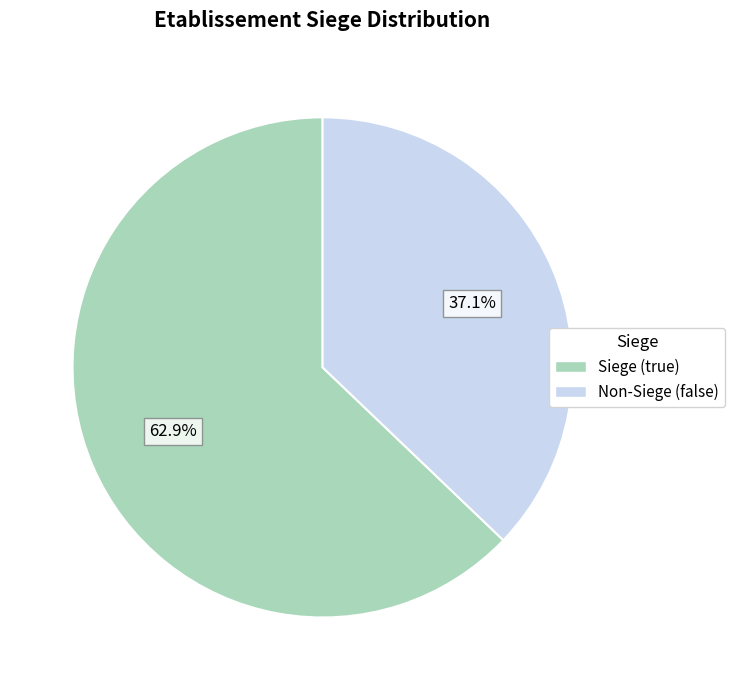

What is the total percentage of Non-Siege (false) and Siege (true)?

100.0%